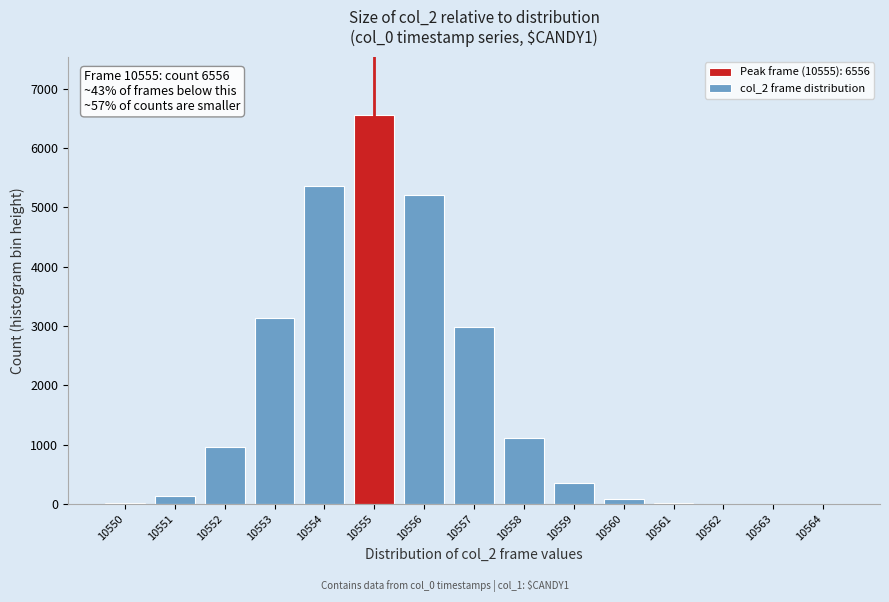

At which category does the chart reach its peak across all series?

10555